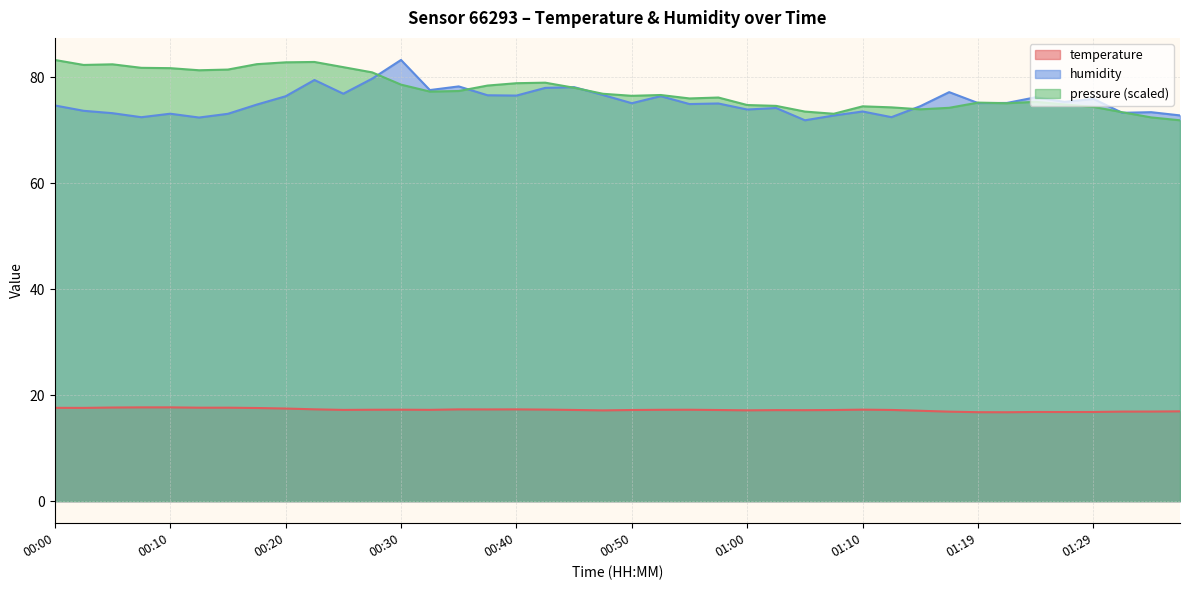

How many lines are shown in the chart?

3